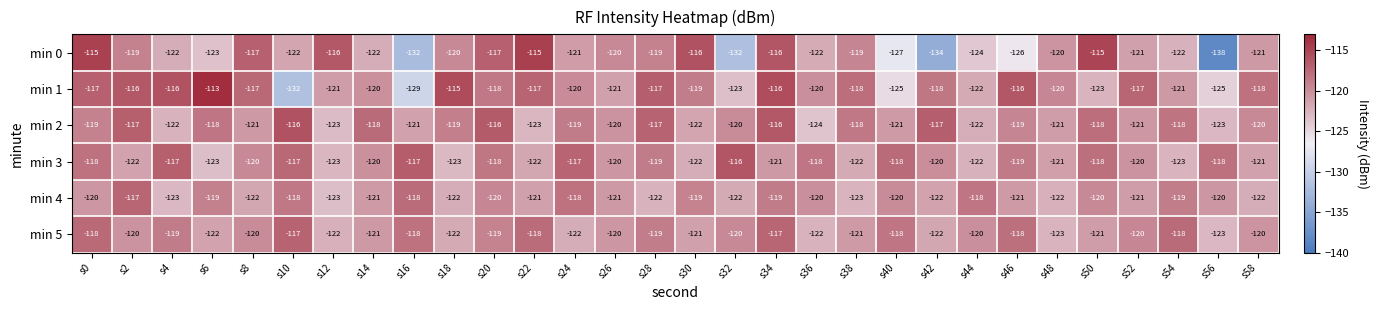

Where is min 4 nearest to the value -120?

s0